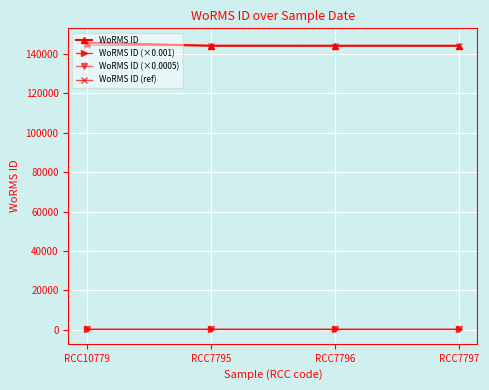

What is the smallest value displayed?

72.1